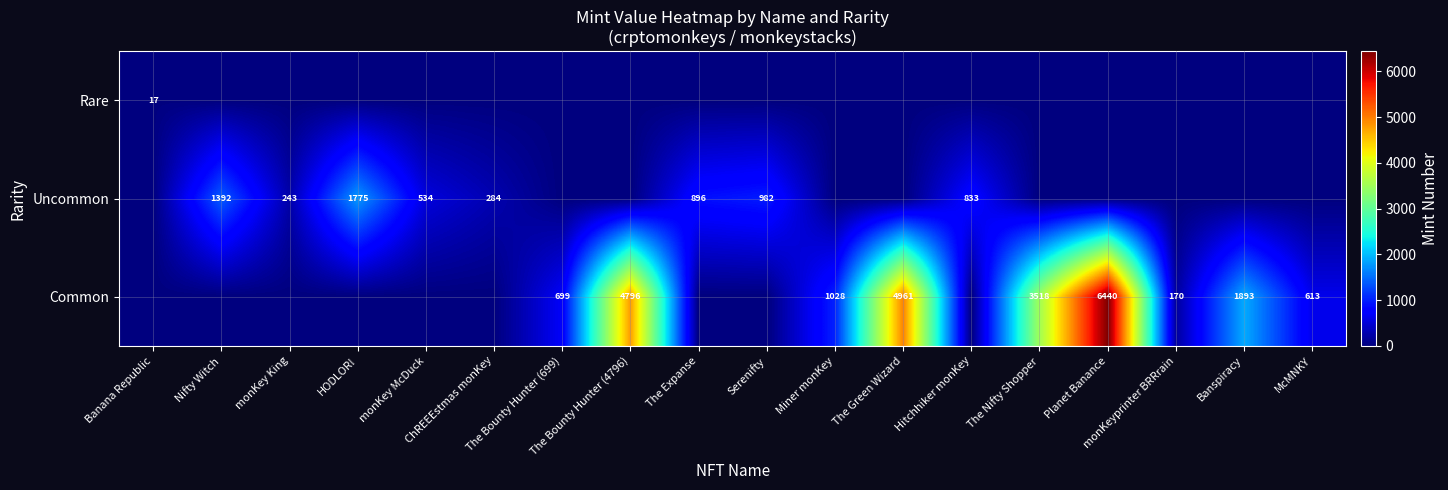

The value of Common at Banspiracy is 1893. True or false?

True